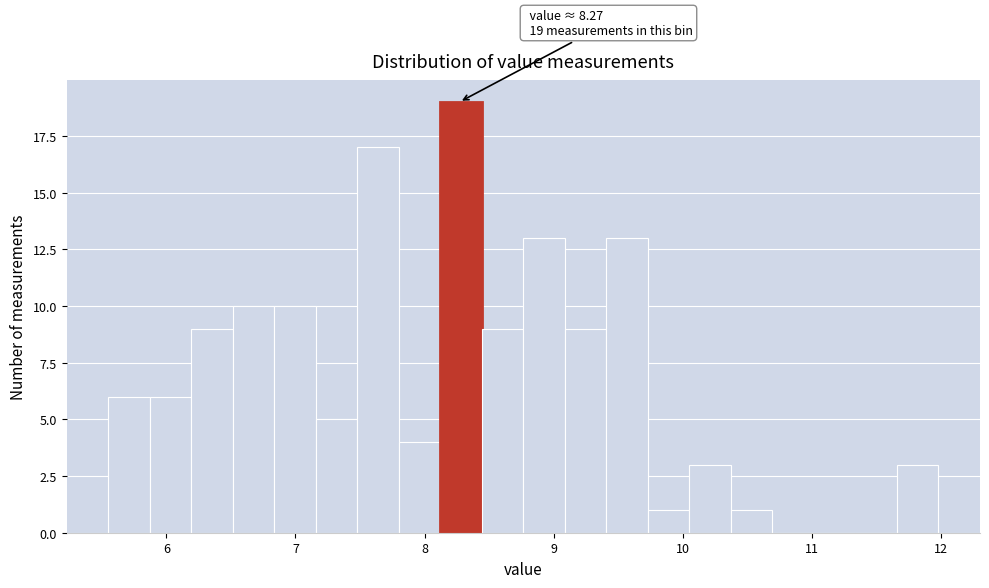

Around what value on the x-axis is the tallest bar? Give the approximate position of its centre, as read against the axis.

8.3